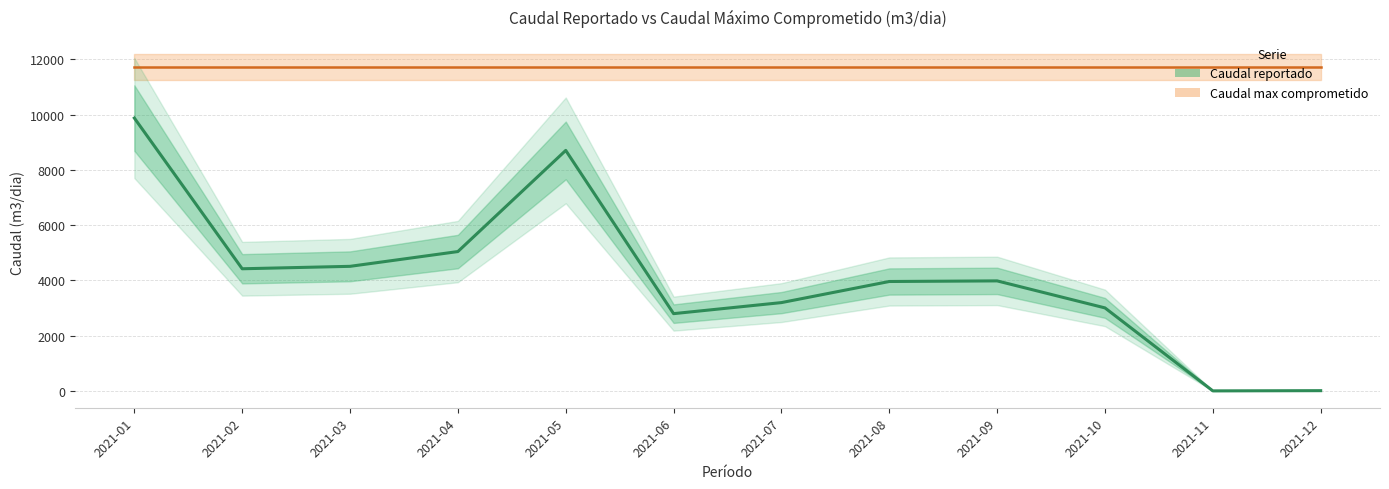

Read the value at 2021-11.

1.8